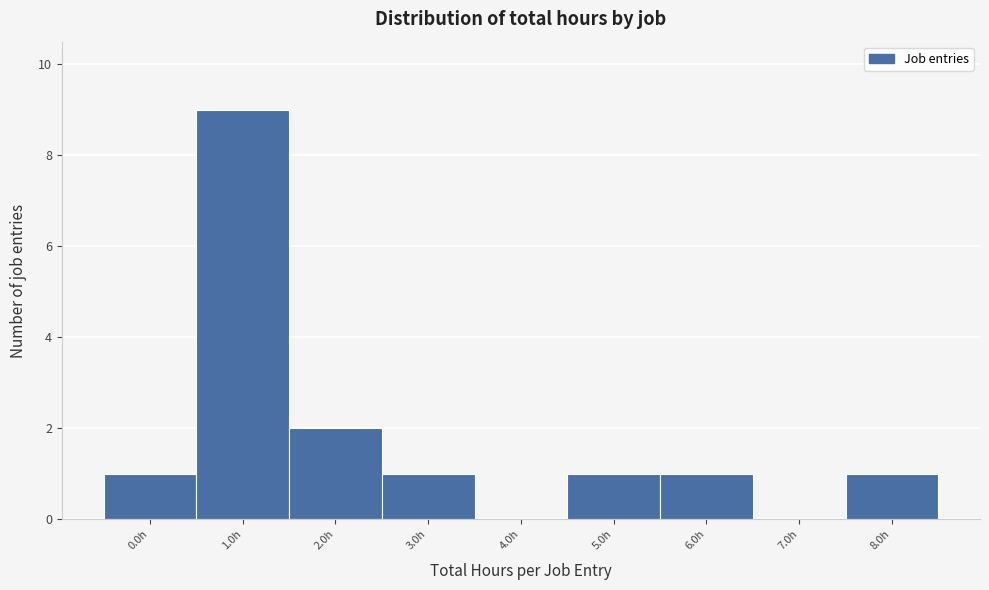

Reading right to left, list all the values displayed in this chart.

8.0h=1	7.0h=0	6.0h=1	5.0h=1	4.0h=0	3.0h=1	2.0h=2	1.0h=9	0.0h=1